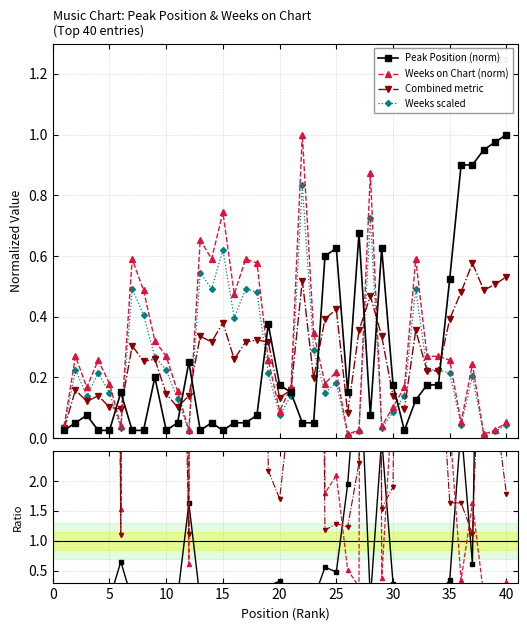

Which series has the widest spread of values?

Weeks on Chart